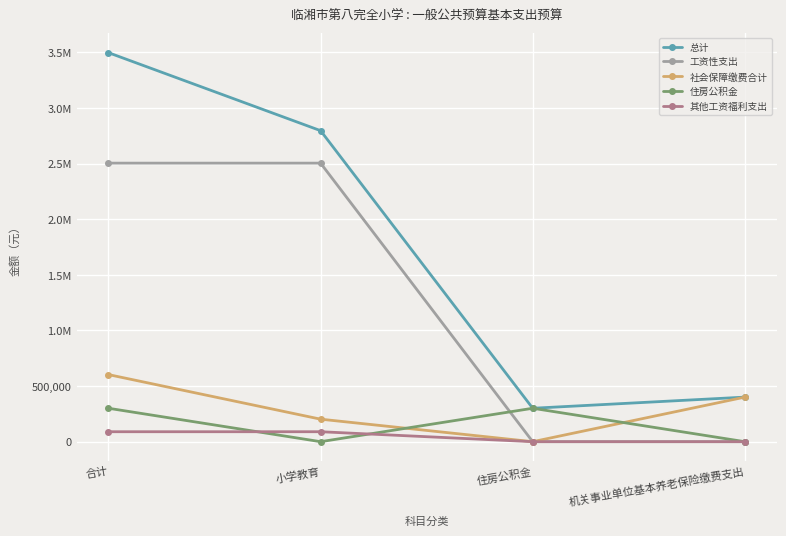

Reading left to right, list all the values displayed in this chart.

总计: 3497605.5	2796370.1	300529.4	400705.9
工资性支出: 2504412.0	2504412.0	0.0	0.0
社会保障缴费合计: 603114.8	202408.9	0.0	400705.9
住房公积金: 300529.4	0.0	300529.4	0.0
其他工资福利支出: 89549.3	89549.3	0.0	0.0